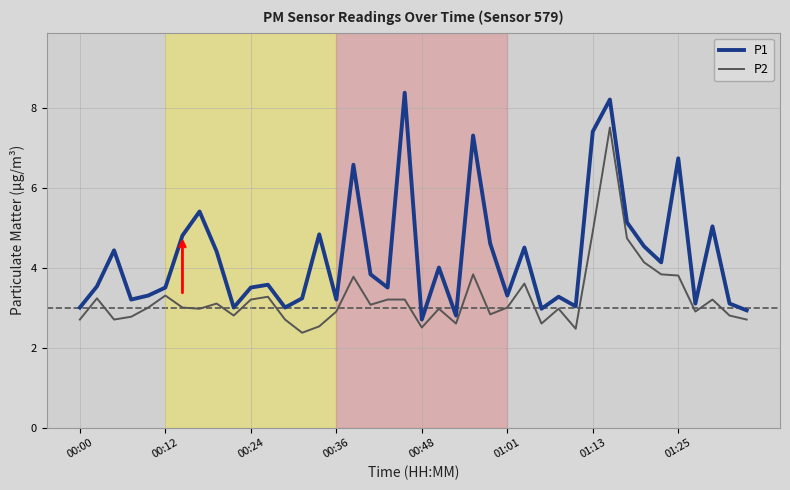

What are all the series names shown in the legend?

P1, P2